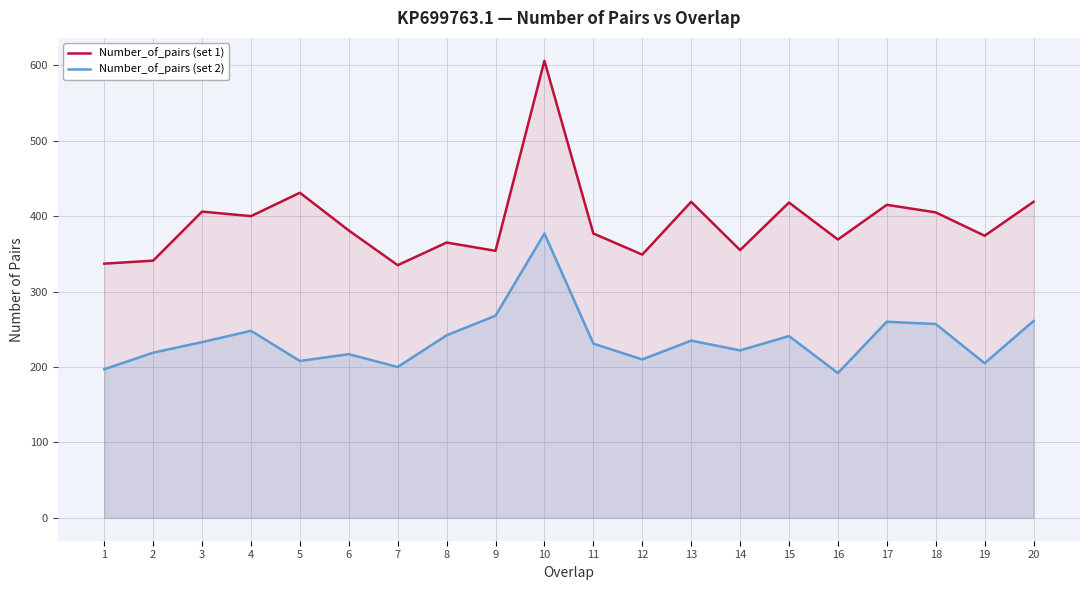

The Number_of_pairs (set 2) series shows 310 at 12. True or false?

False